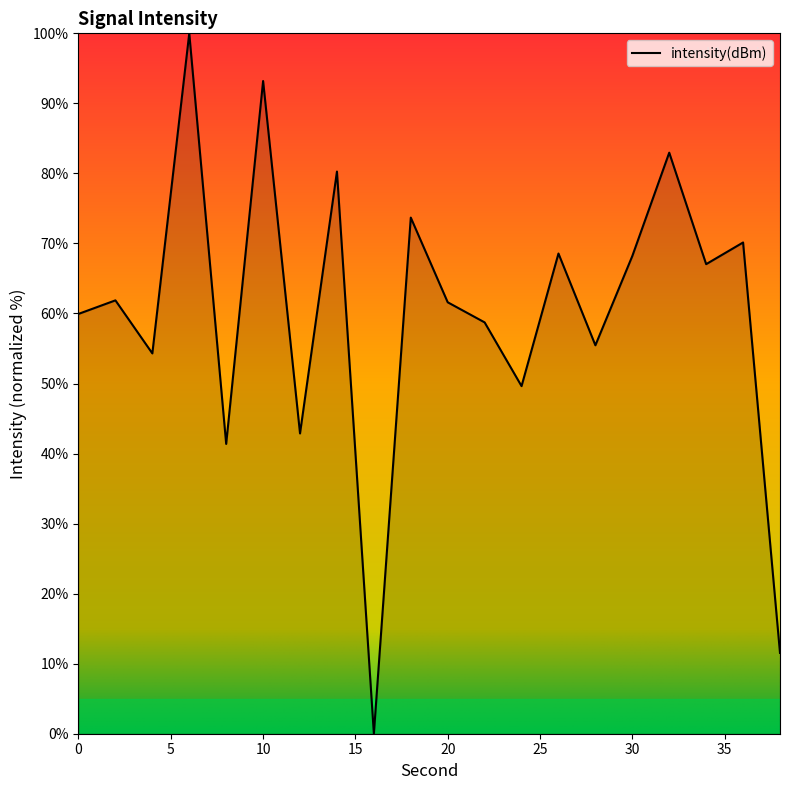

What is the greatest value displayed?

100.0